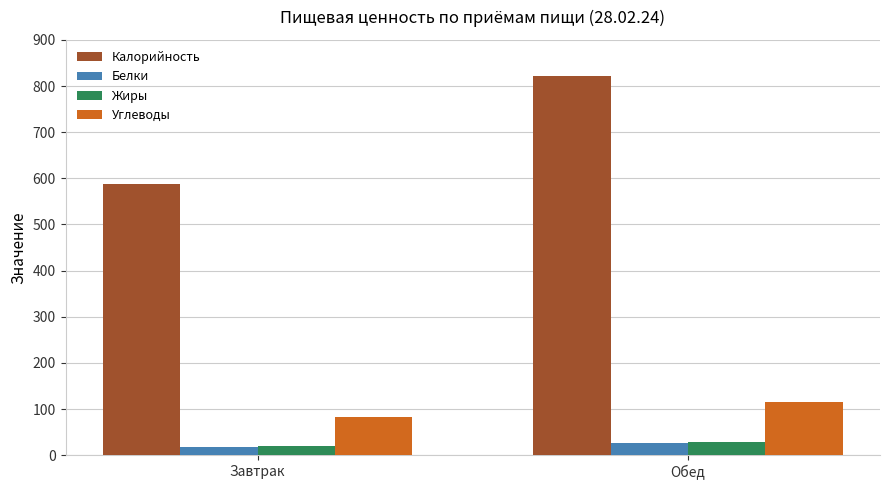

What is the total value across all series at Завтрак?

709.8